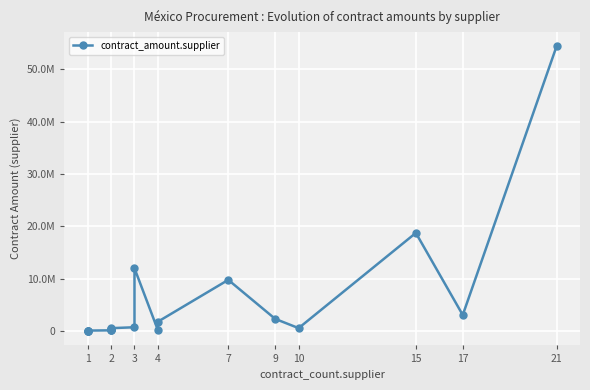

The value at 10 is 1022410.3. True or false?

False